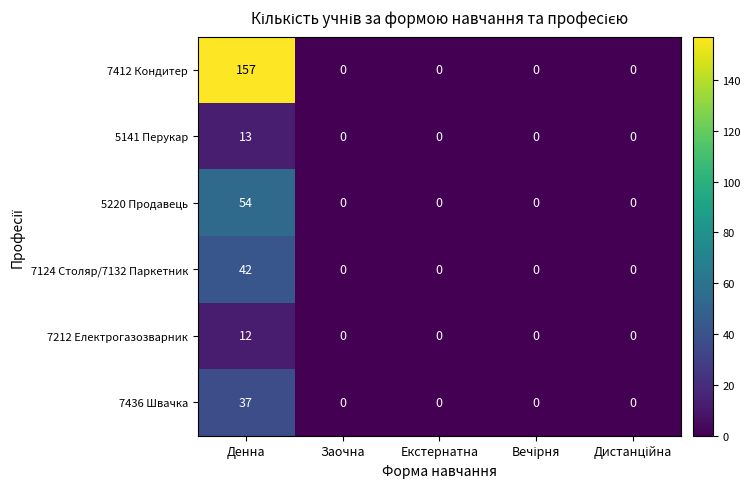

Reading left to right, list all the values displayed in this chart.

7412 Кондитер: 157	0	0	0	0
5141 Перукар: 13	0	0	0	0
5220 Продавець: 54	0	0	0	0
7124 Столяр/7132 Паркетник: 42	0	0	0	0
7212 Електрогазозварник: 12	0	0	0	0
7436 Швачка: 37	0	0	0	0